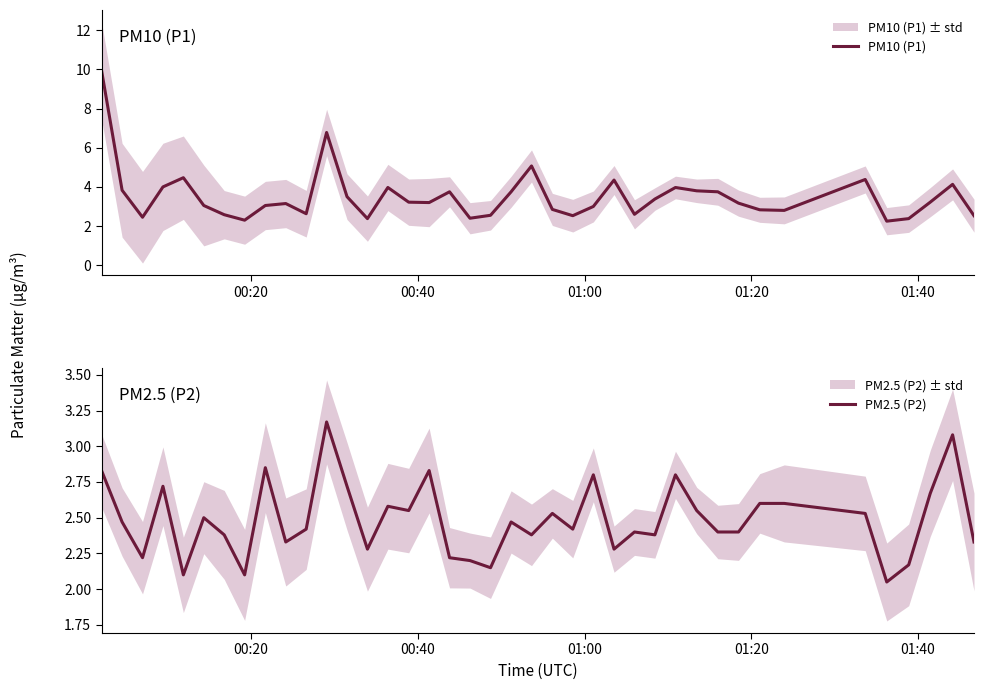

True or false: PM10 (P1) and PM2.5 (P2) cross at least once.

False